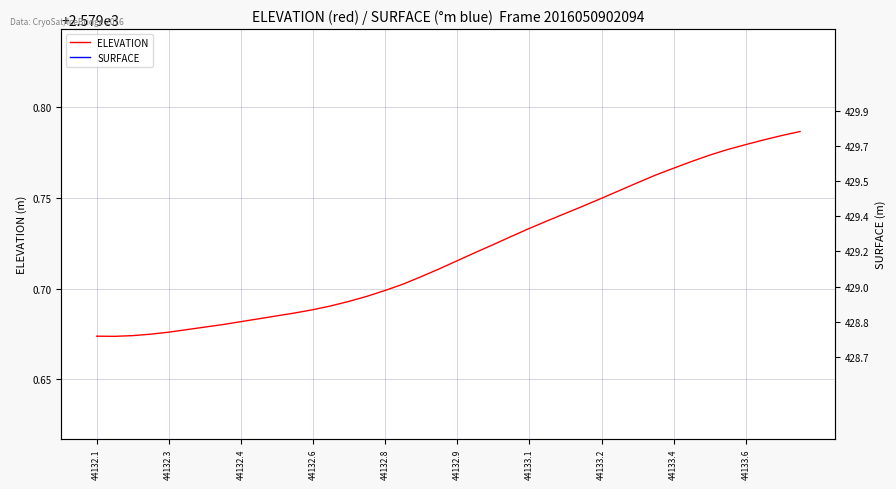

True or false: ELEVATION and SURFACE intersect in this chart.

False